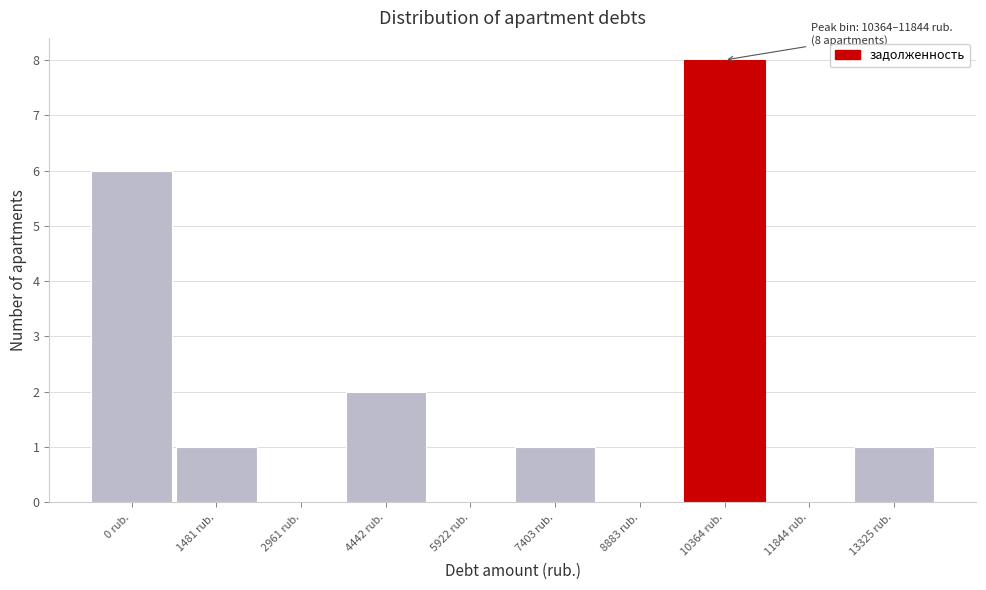

Reading left to right, list all the values displayed in this chart.

0 rub.=6	1481 rub.=1	2961 rub.=0	4442 rub.=2	5922 rub.=0	7403 rub.=1	8883 rub.=0	10364 rub.=8	11844 rub.=0	13325 rub.=1